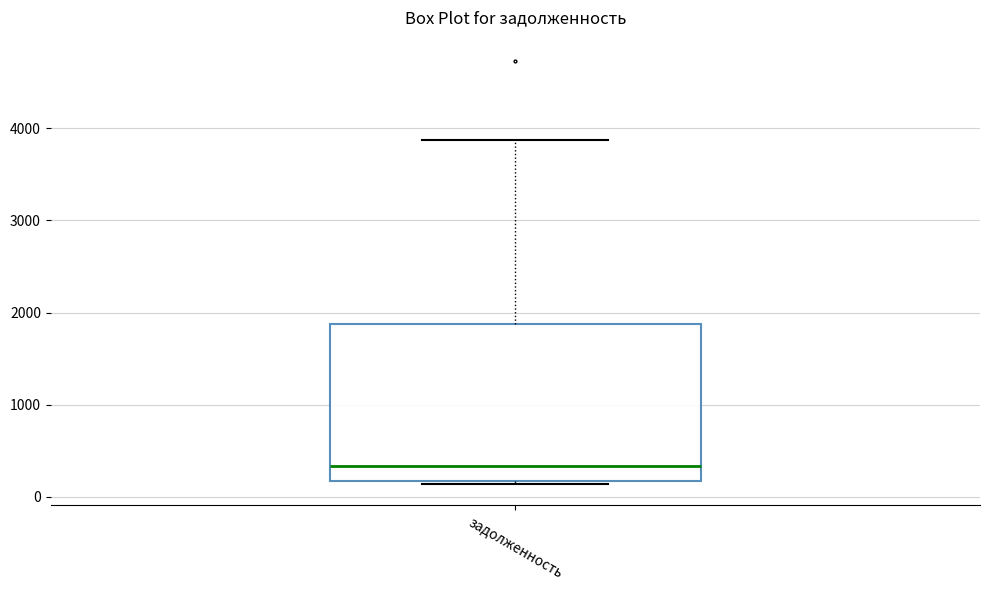

Read this box plot against the y-axis: the position of the median line, the range covered by the box, and the ends of both whiskers. The values are not printed on the chart, so give them approximately, as read against the axis.

median 300, box 200 to 1900, whiskers 100 to 3900